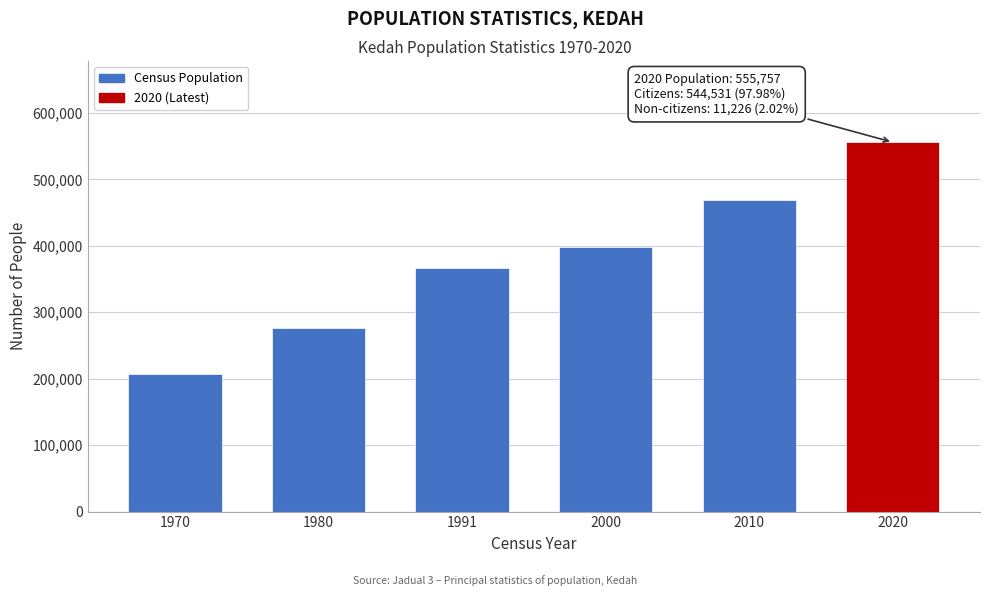

Reading right to left, extract all data points from this chart.

555757	468438	398835	366770	275986	207394